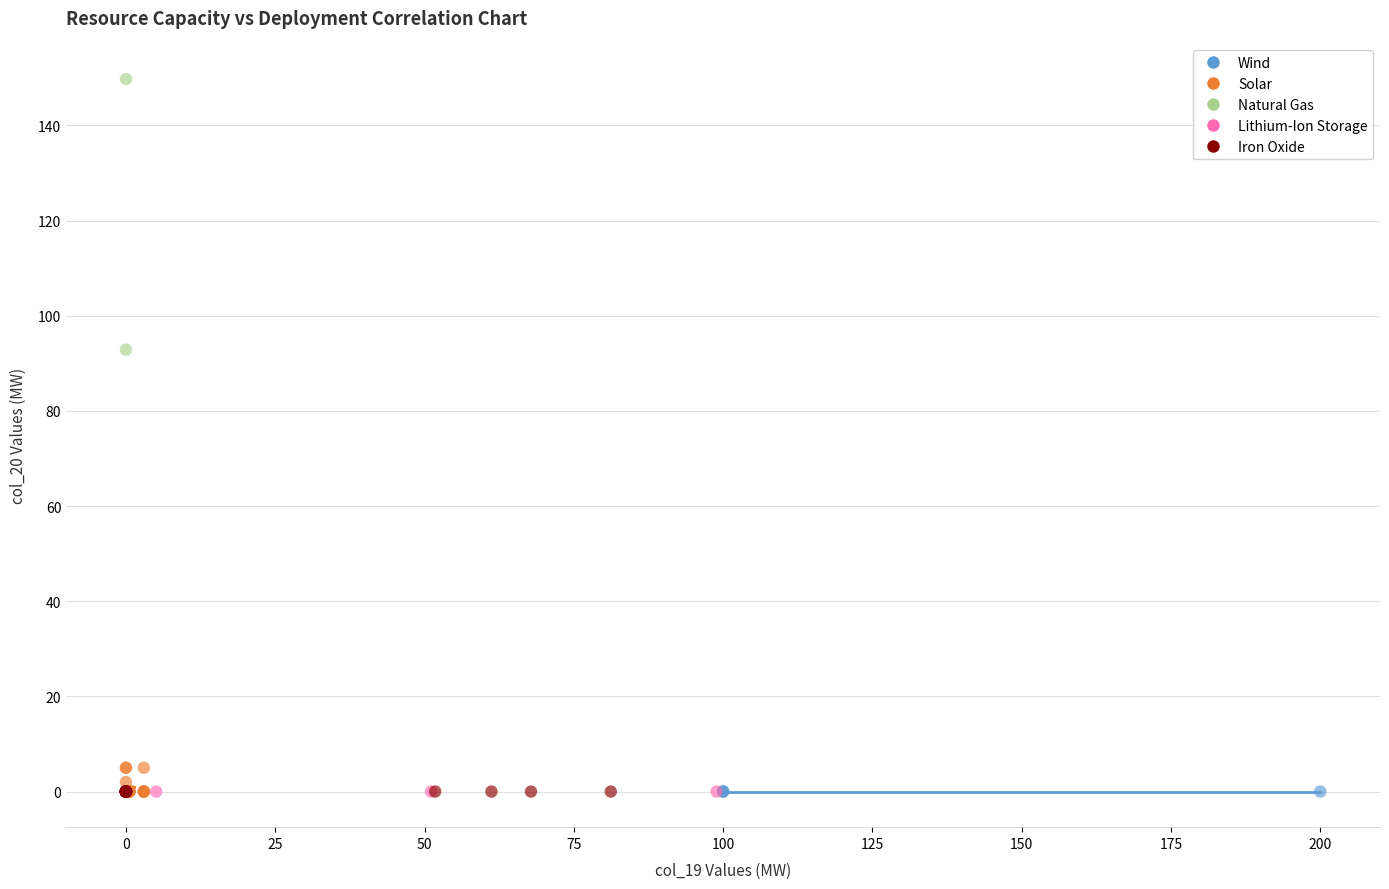

Which series contains the highest Y value?

Natural Gas